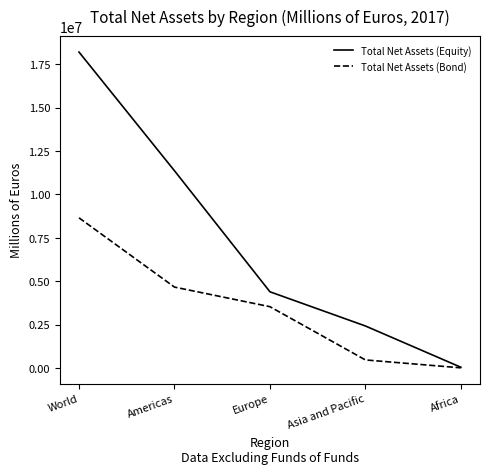

At which category is the sum across all series the highest?

World